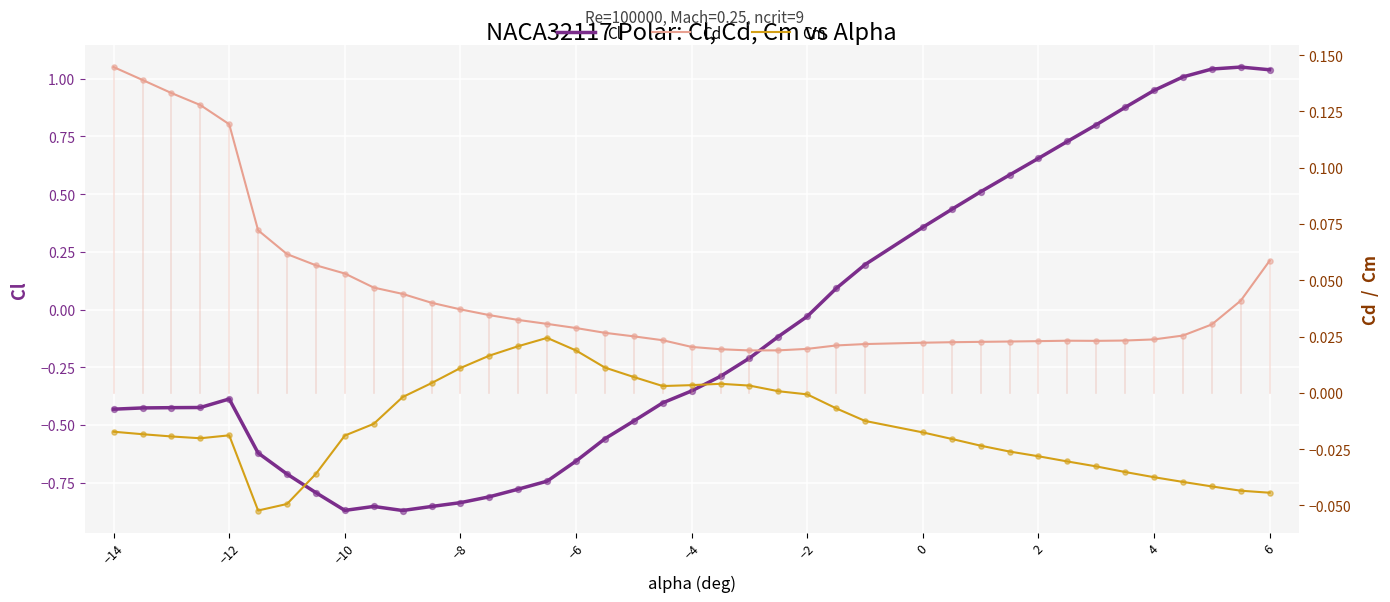

At which label is Cl closest to 0?

−2